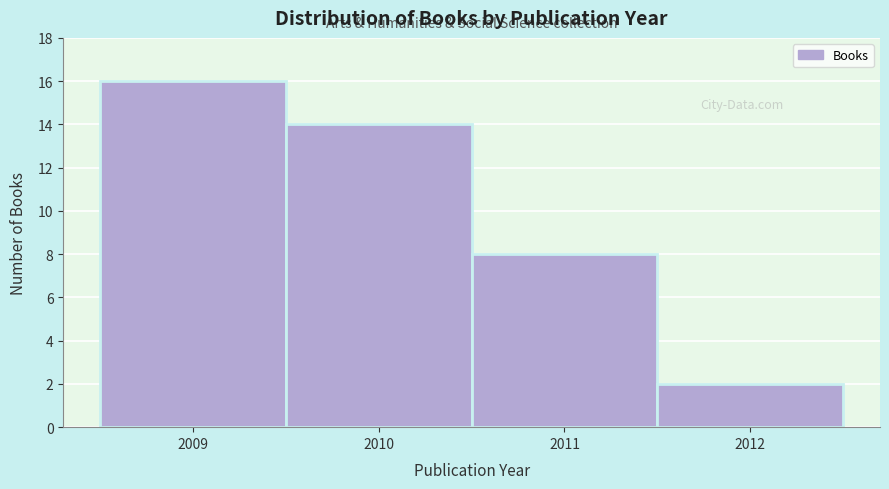

Reading left to right, list every bar in this chart as the range it spans on the x-axis followed by its height. The values are not printed on the chart, so give them approximately, as read against the axis.

2008.5 to 2009.5: 16
2009.5 to 2010.5: 14
2010.5 to 2011.5: 8
2011.5 to 2012.5: 2